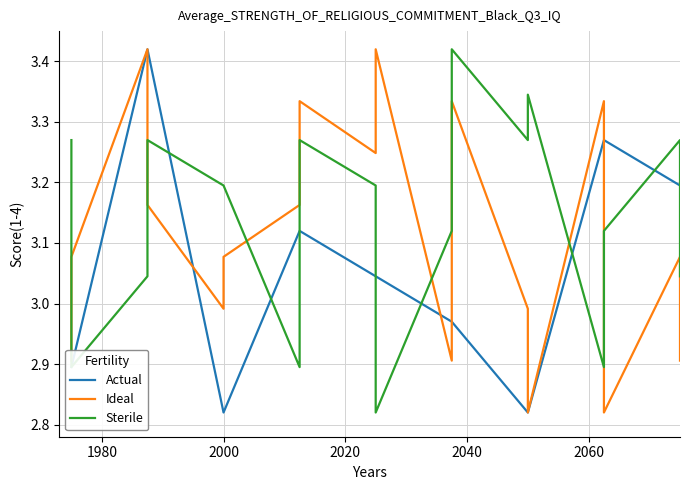

List the series in order of their peak value, lowest first.

Actual, Ideal, Sterile